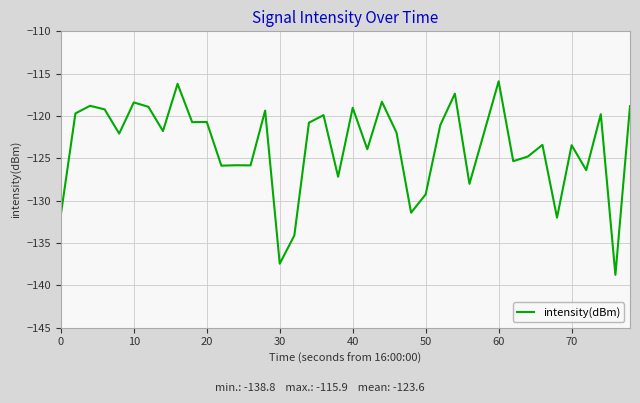

Is this an area chart (filled region under the line)?

No